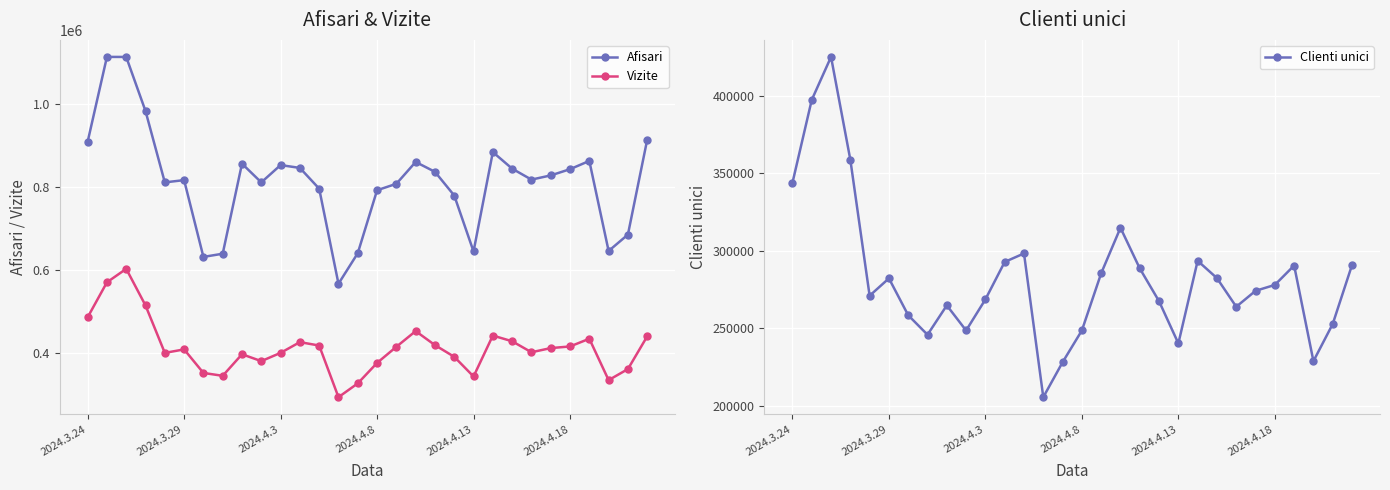

True or false: Clienti unici and Afisari intersect in this chart.

False